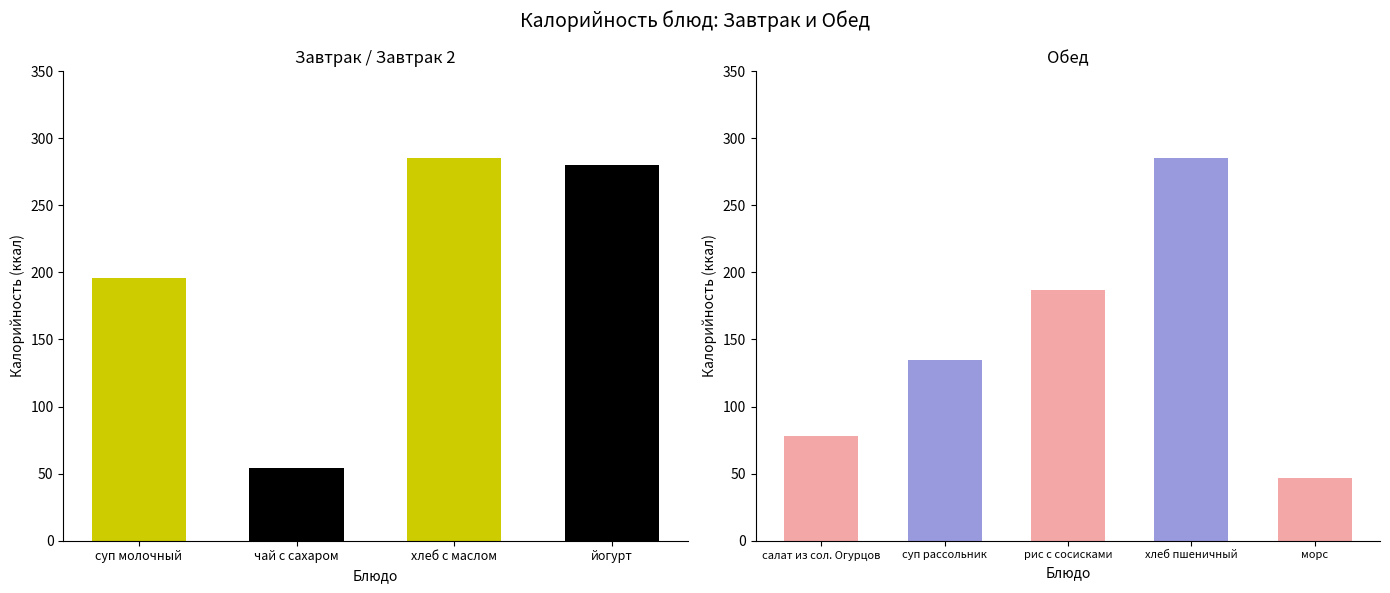

At which label does the data first exceed 187?

суп молочный